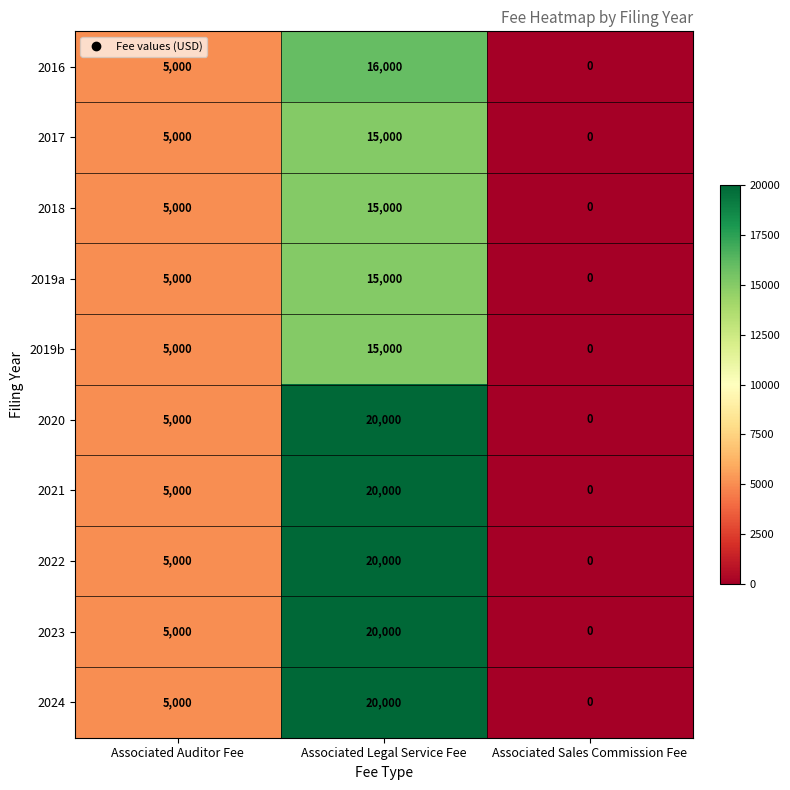

How many distinct data groups are displayed?

10